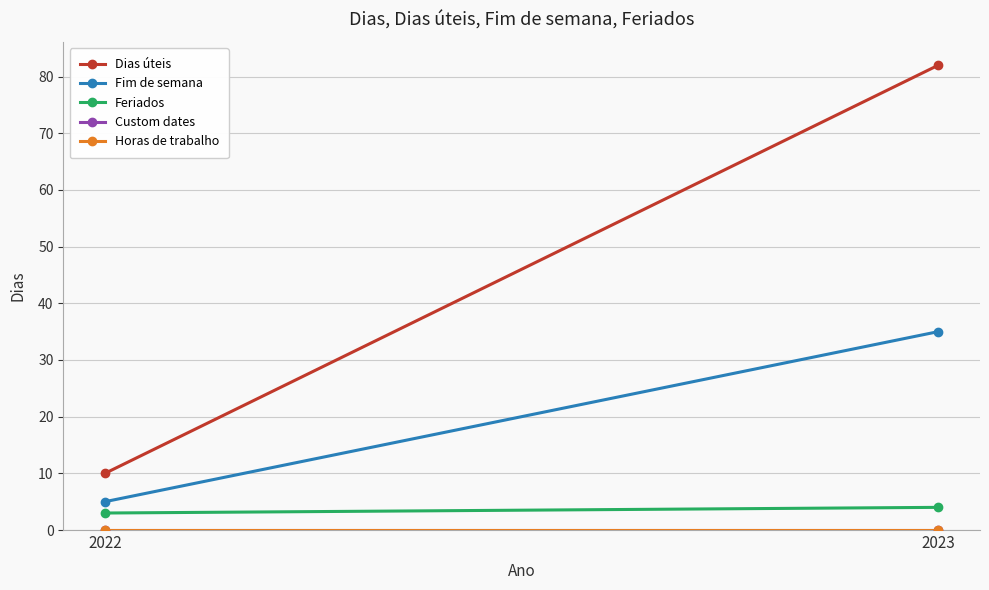

Which series has the widest spread of values?

Dias úteis